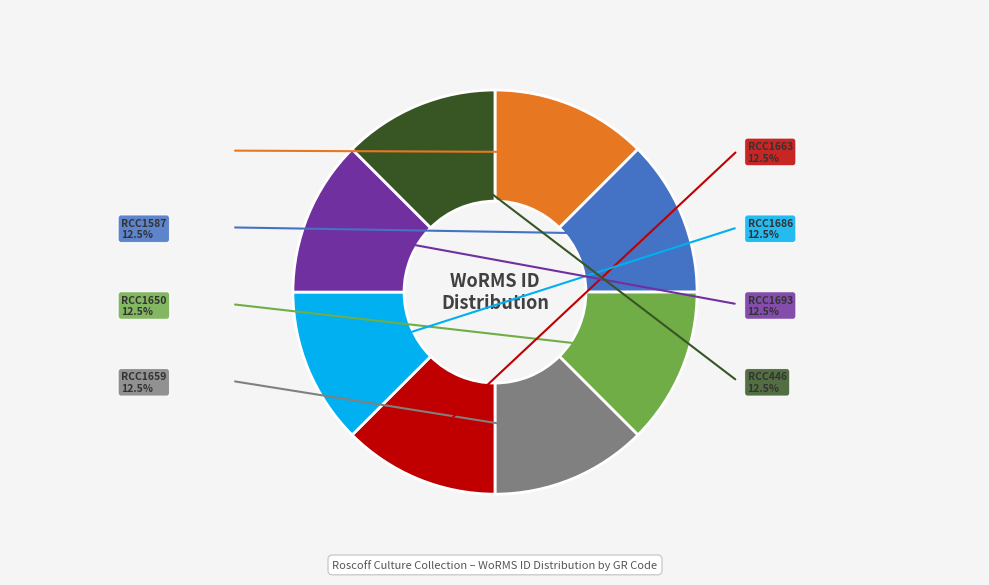

Is the sum of RCC1693 and RCC10952 greater than half?

No